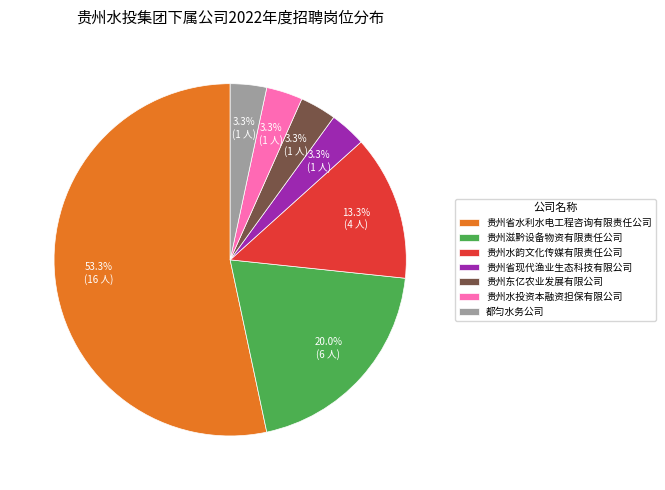

Count the number of slices in the pie.

7